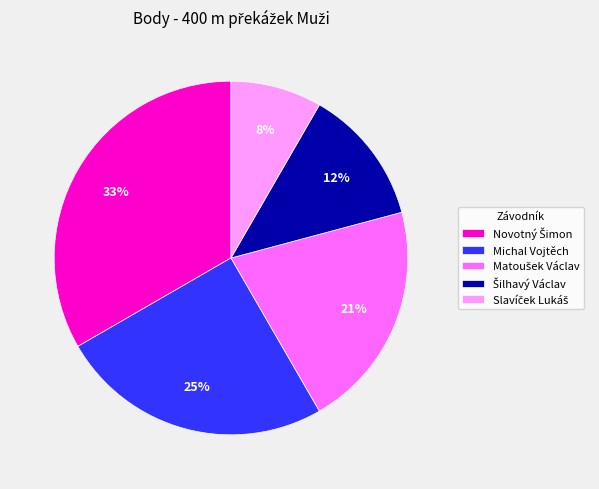

Is there any slice that represents more than half of the pie?

No